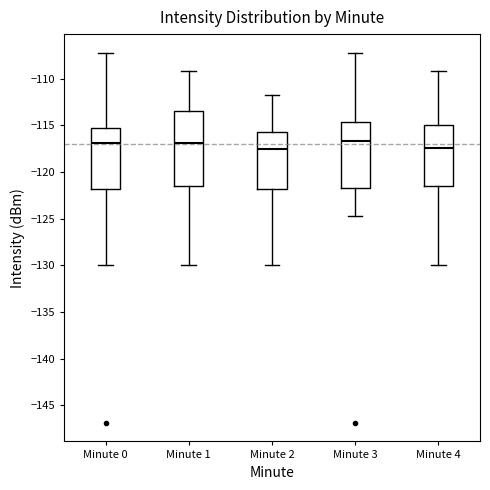

Where does the lower whisker of the box for Minute 2 end on the y-axis? The values are not printed on the chart, so give them approximately, as read against the axis.

-130.0